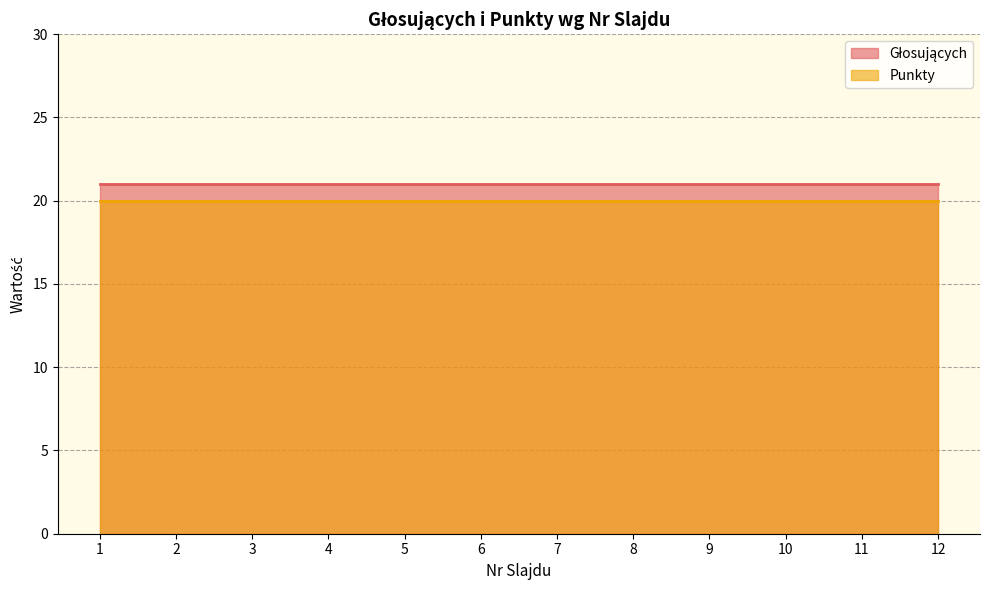

The Punkty series shows 20 at 9. True or false?

True